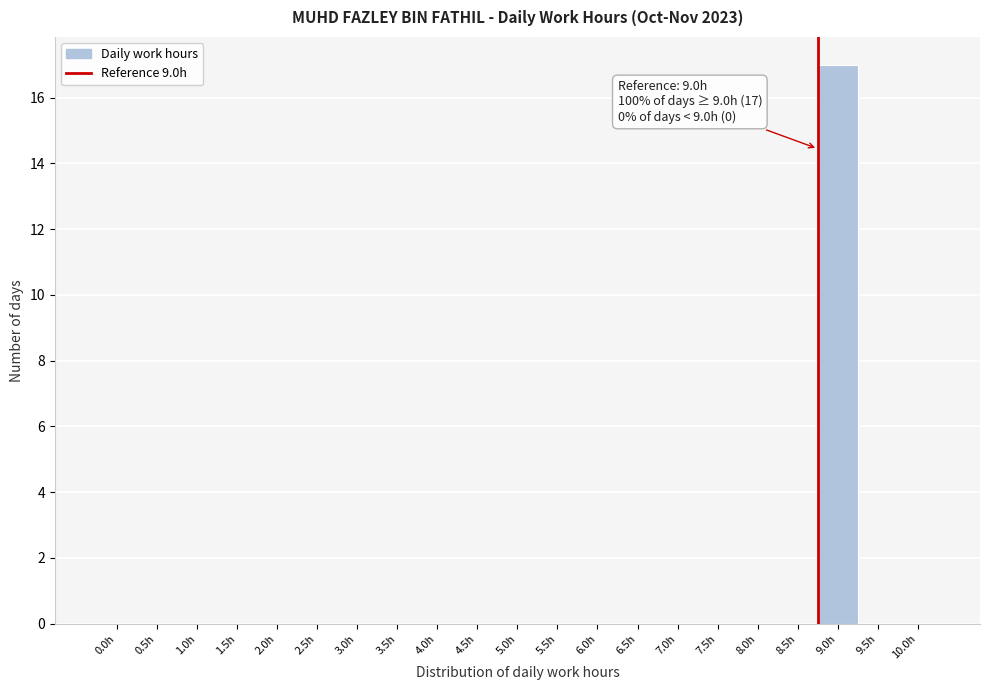

Reading left to right, list all the values displayed in this chart.

0.0h=0	0.5h=0	1.0h=0	1.5h=0	2.0h=0	2.5h=0	3.0h=0	3.5h=0	4.0h=0	4.5h=0	5.0h=0	5.5h=0	6.0h=0	6.5h=0	7.0h=0	7.5h=0	8.0h=0	8.5h=0	9.0h=17	9.5h=0	10.0h=0